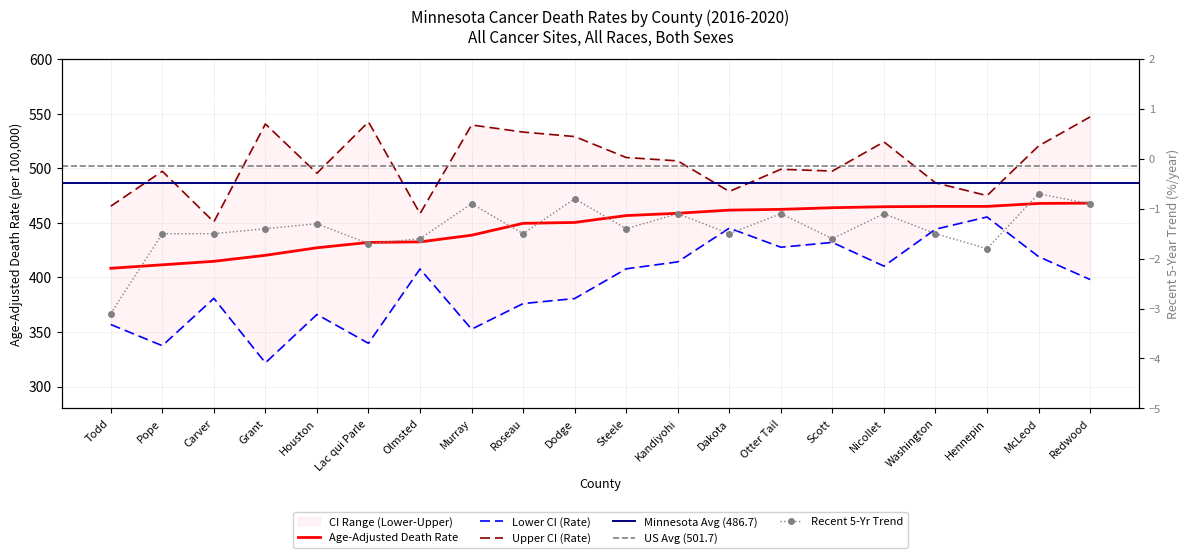

Is this an area chart (filled region under the line)?

No